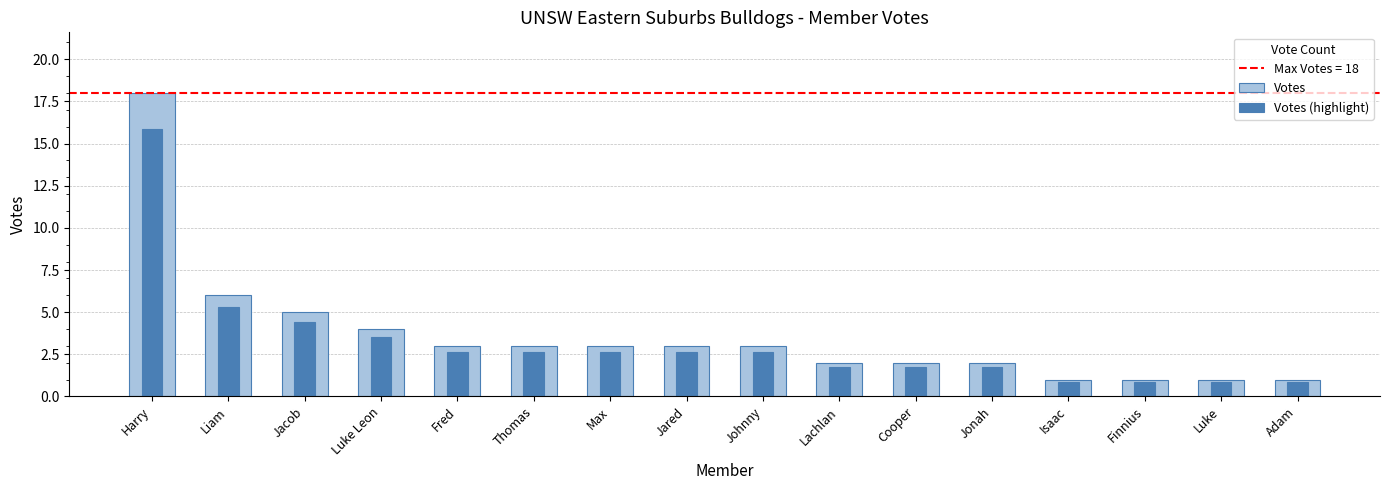

Which category has the lowest value in the Votes series?

Isaac